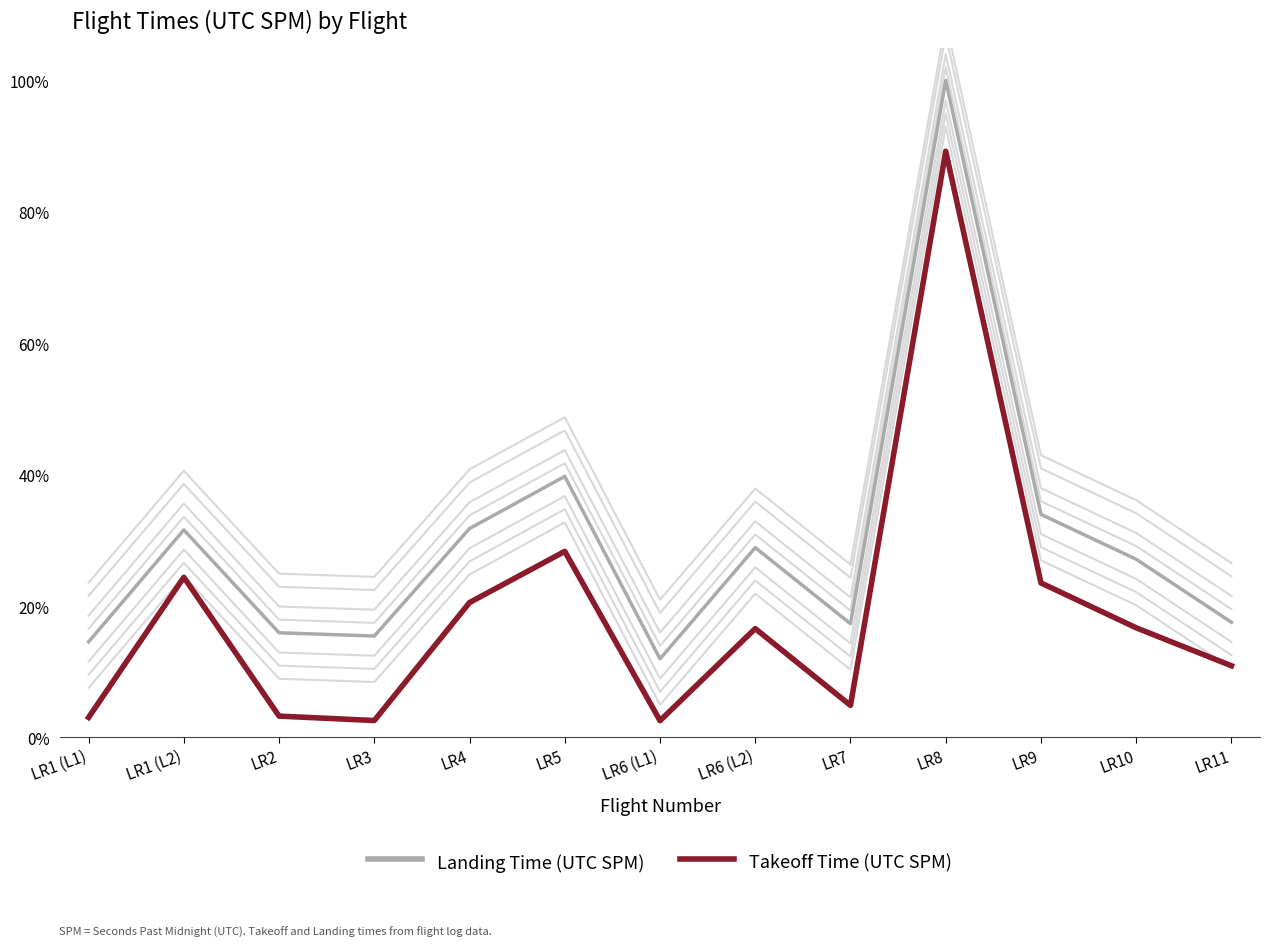

What is the difference between the Landing Time (UTC SPM) values at LR7 and LR9?

0.2